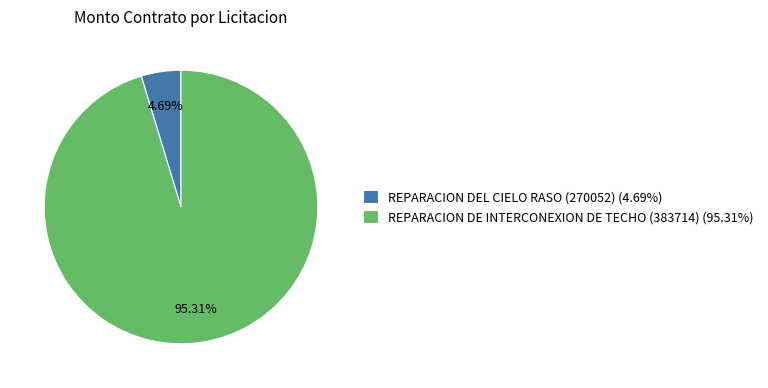

To the nearest percent, what percentage of the pie is REPARACION DE INTERCONEXION DE TECHO (383714)?

95%